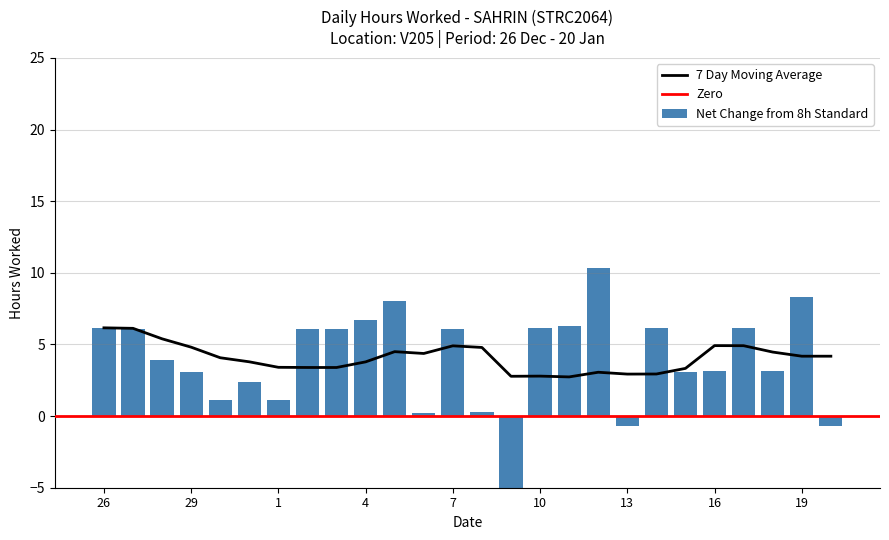

How many data points are less than 6?

13